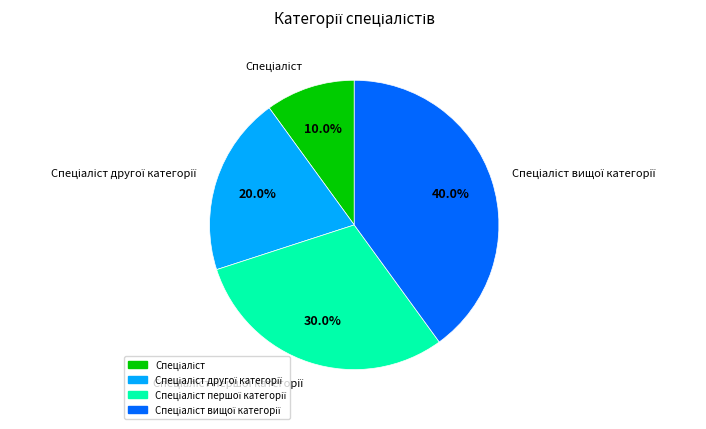

How many slices are in this pie chart?

4